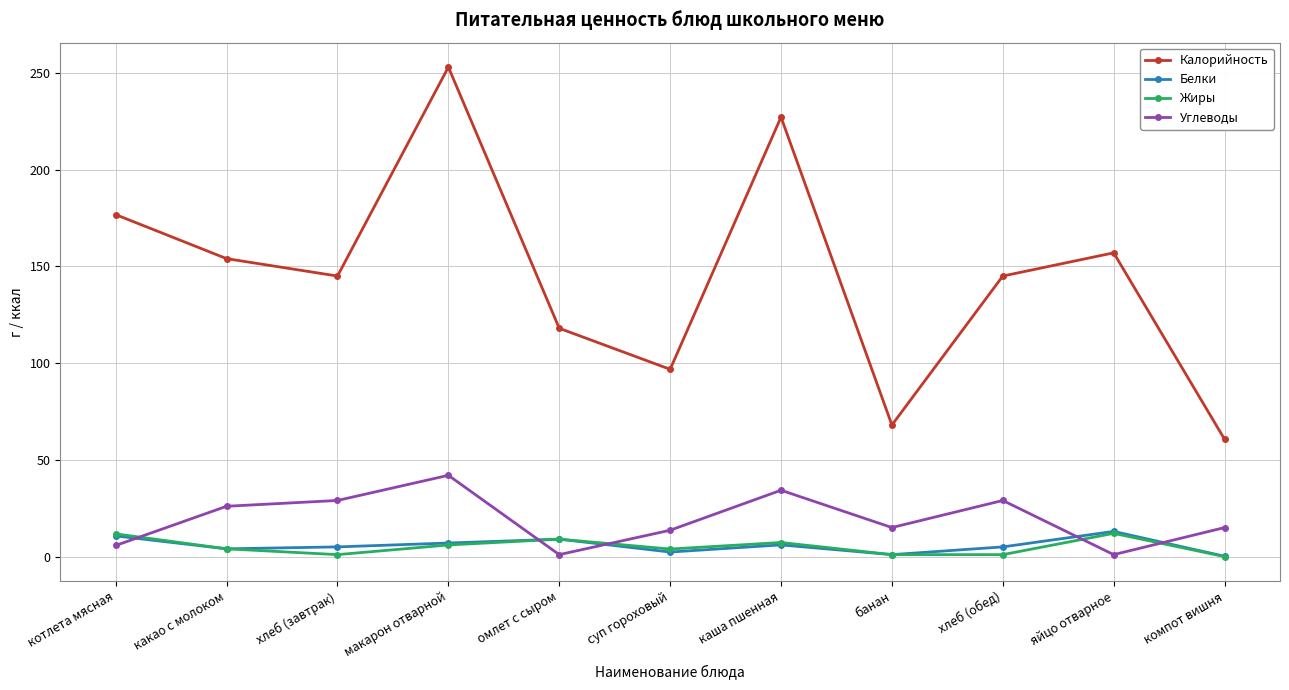

What is the difference between the maximum and minimum values in the Жиры series?

12.0